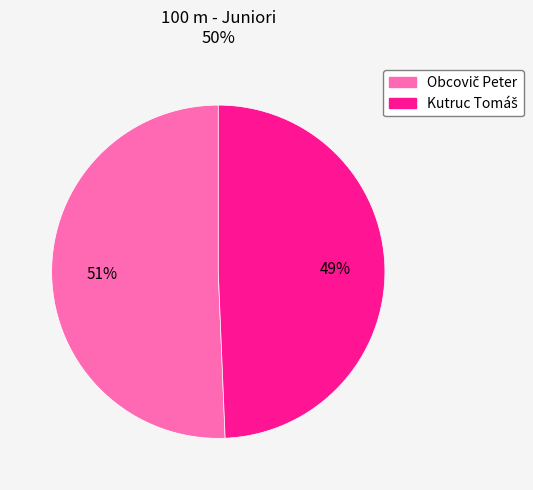

Is there any slice that represents more than half of the pie?

Yes